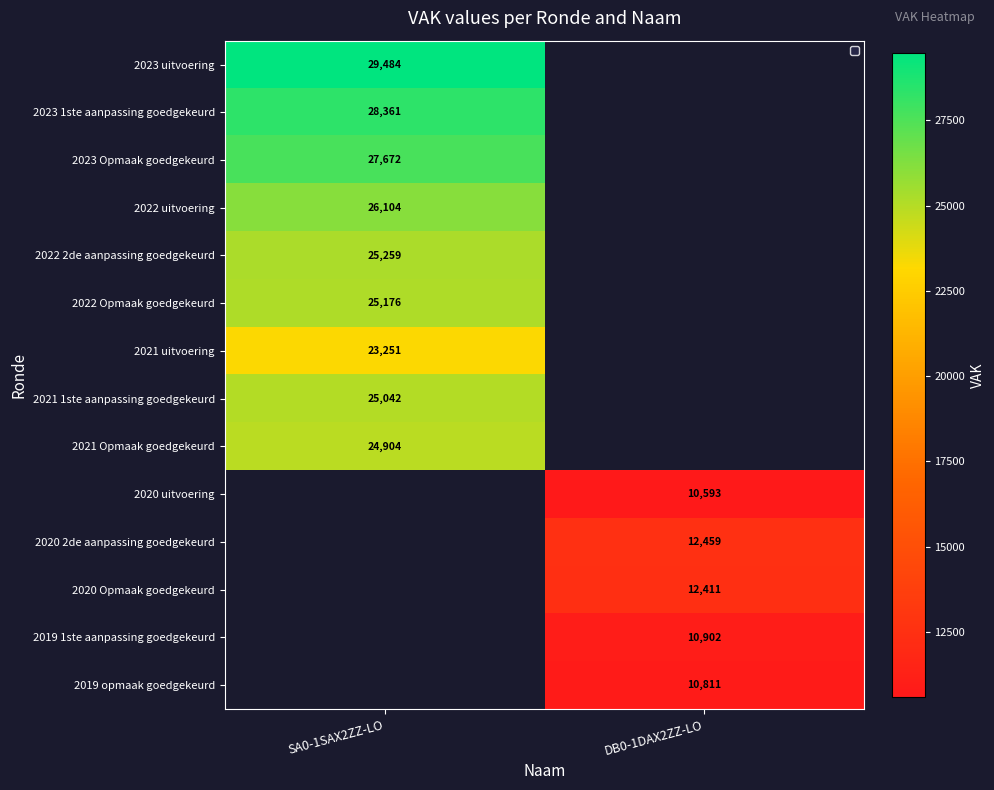

The 2020 Opmaak goedgekeurd series shows 3543 at DB0-1DAX2ZZ-LO. True or false?

False